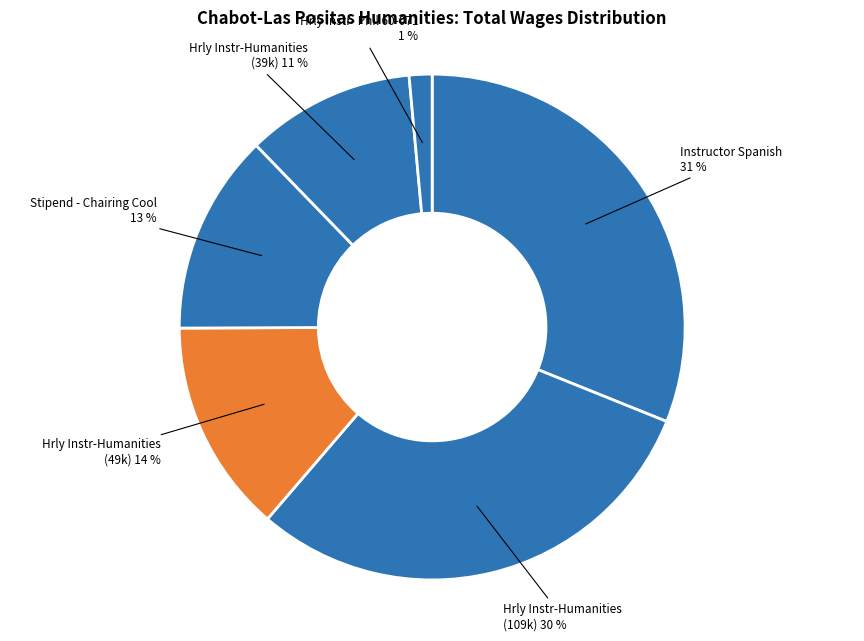

How many slices are in this pie chart?

6